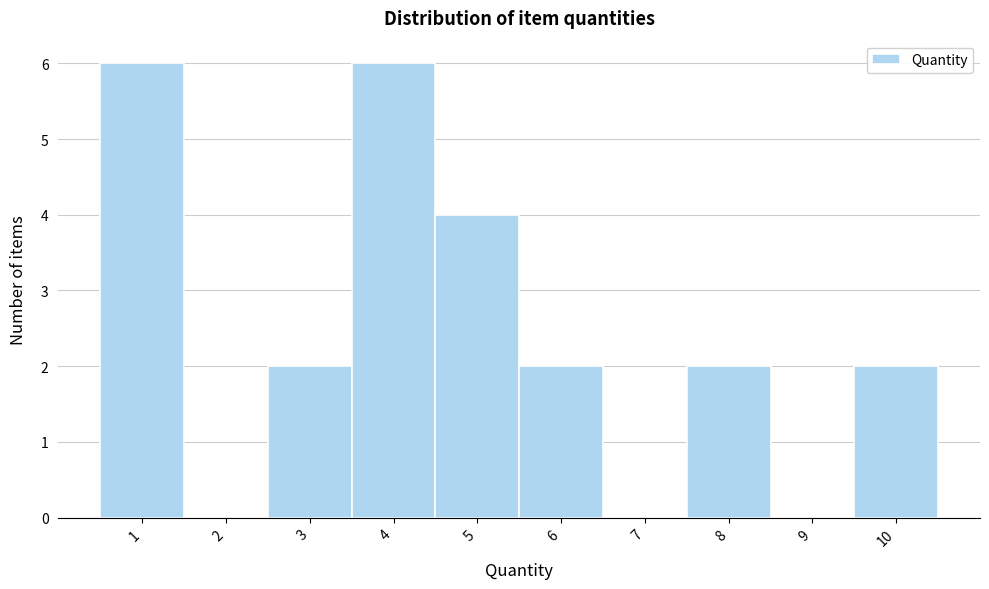

Reading left to right, list every bar in this chart as the range it spans on the x-axis followed by its height. The values are not printed on the chart, so give them approximately, as read against the axis.

0.5 to 1.5: 6
1.5 to 2.5: 0
2.5 to 3.5: 2
3.5 to 4.5: 6
4.5 to 5.5: 4
5.5 to 6.5: 2
6.5 to 7.5: 0
7.5 to 8.5: 2
8.5 to 9.5: 0
9.5 to 10.5: 2